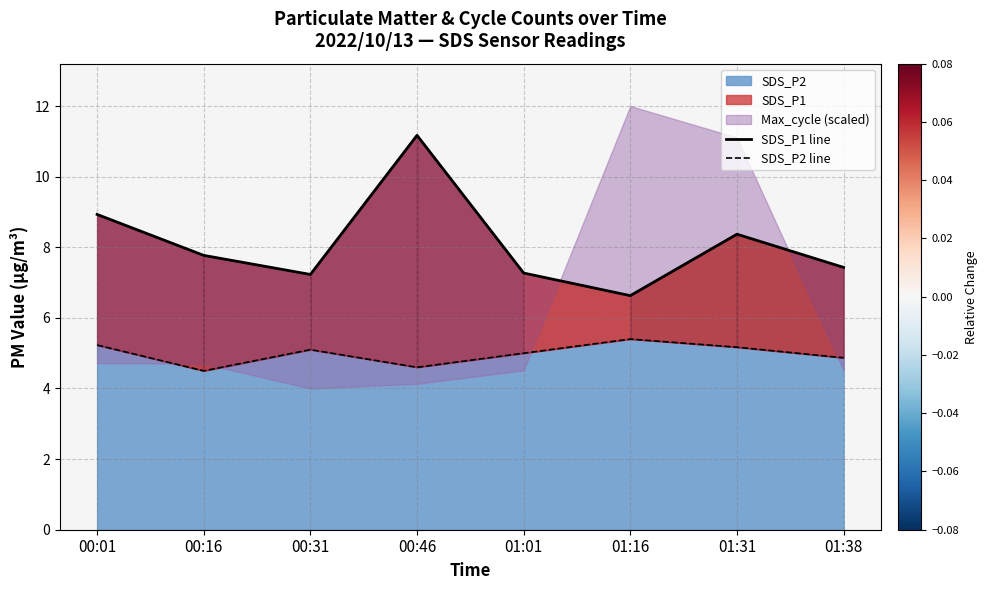

True or false: SDS_P2 line and SDS_P1 line cross at least once.

False